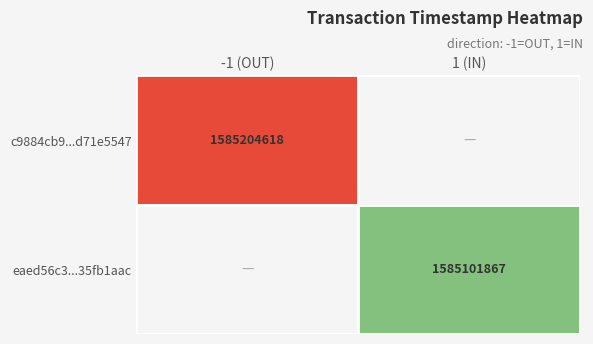

True or false: c9884cb9...d71e5547 has a value of 1067168461 at -1 (OUT).

False